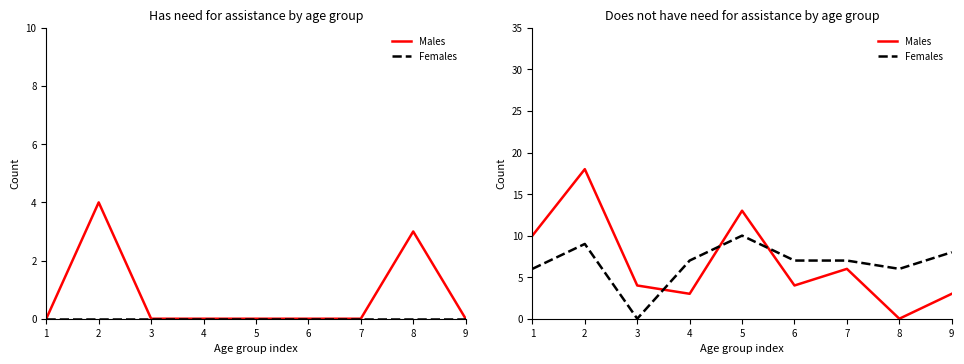

Between which two adjacent categories do Males and Females first intersect?

3 and 4